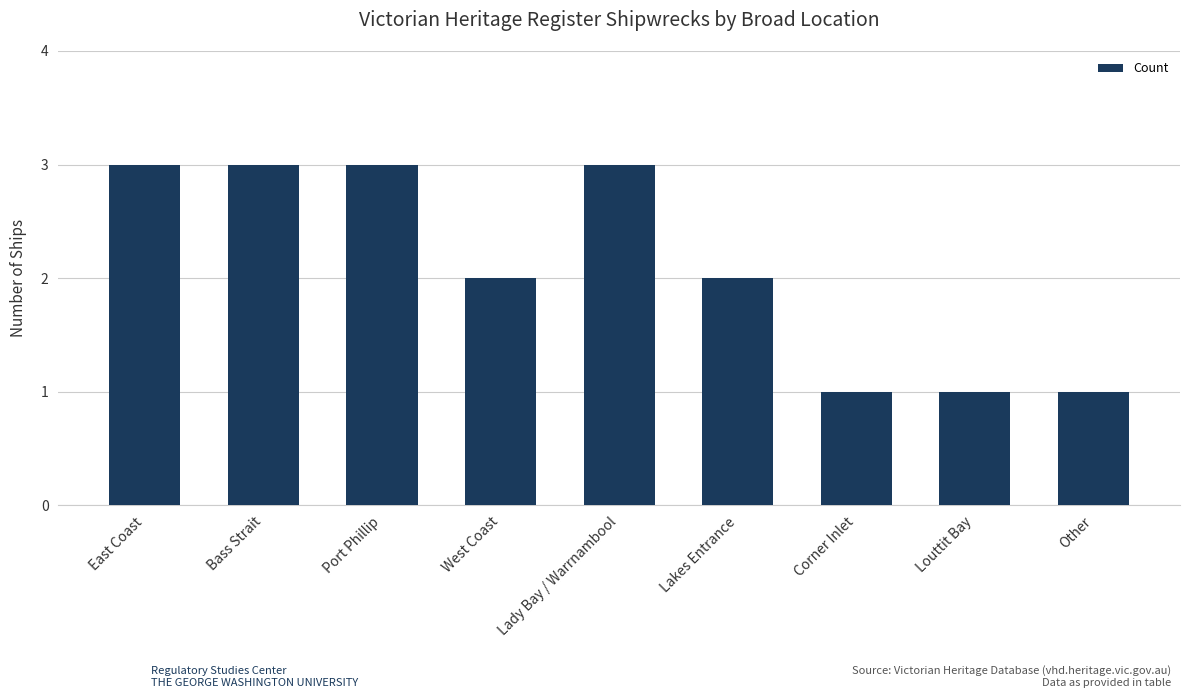

What is the label of the 8th bar from the left?

Louttit Bay